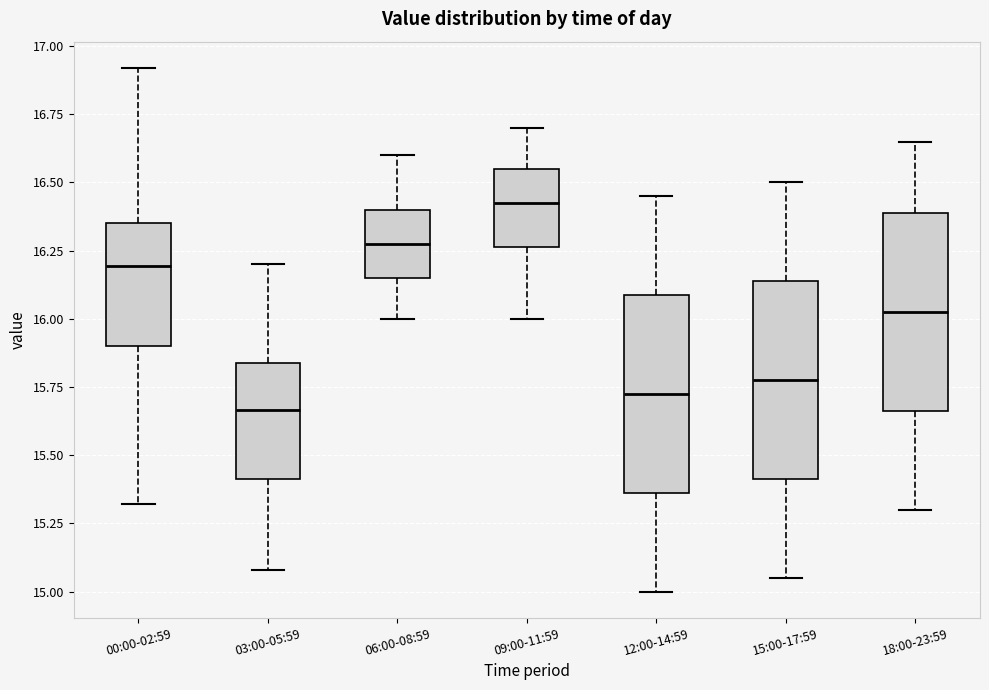

Which box has the lowest median line?

03:00-05:59